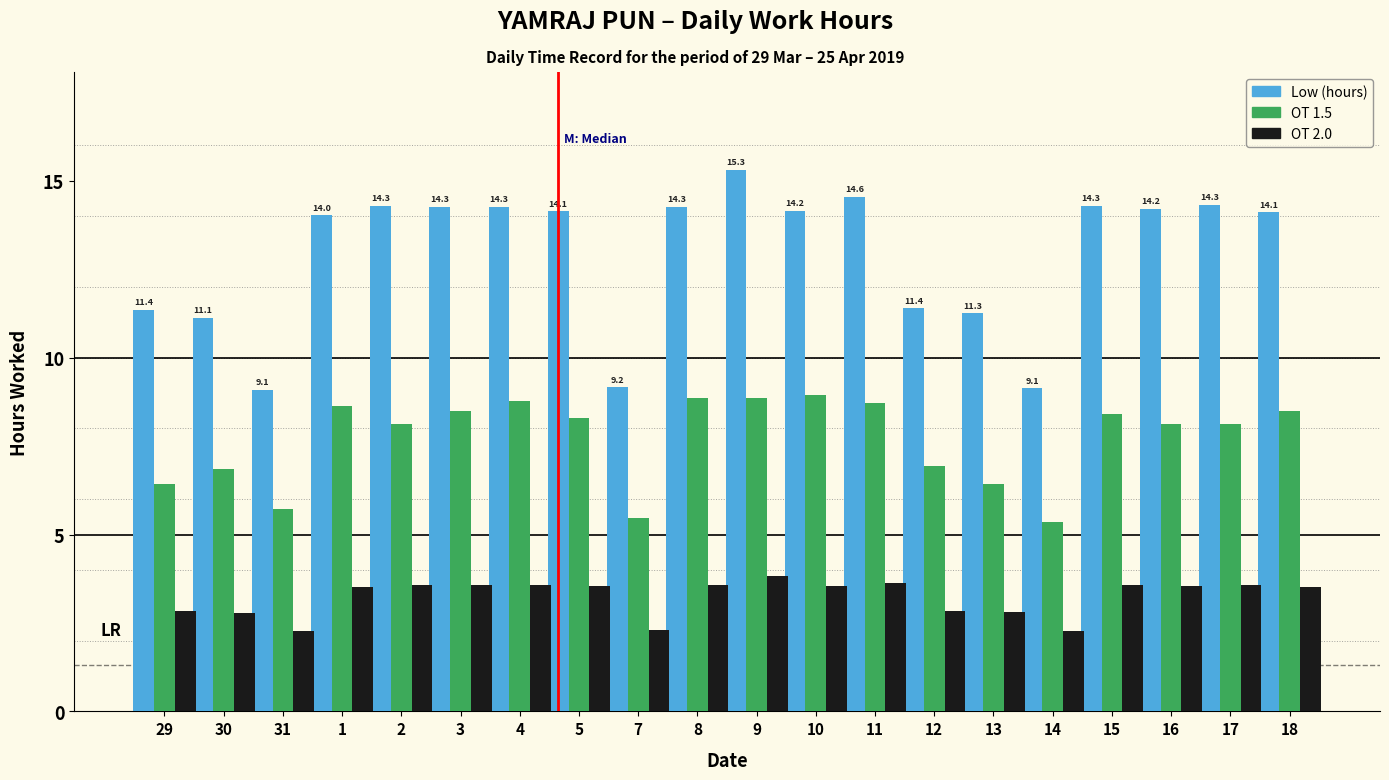

Reading left to right, what are all the values shown in this chart?

Low (hours): 11.4	11.1	9.1	14.0	14.3	14.3	14.3	14.1	9.2	14.3	15.3	14.2	14.6	11.4	11.3	9.1	14.3	14.2	14.3	14.1
OT 1.5: 6.4	6.8	5.7	8.6	8.1	8.5	8.8	8.3	5.5	8.8	8.9	8.9	8.7	6.9	6.4	5.4	8.4	8.1	8.1	8.5
OT 2.0: 2.8	2.8	2.3	3.5	3.6	3.6	3.6	3.5	2.3	3.6	3.8	3.5	3.6	2.9	2.8	2.3	3.6	3.6	3.6	3.5